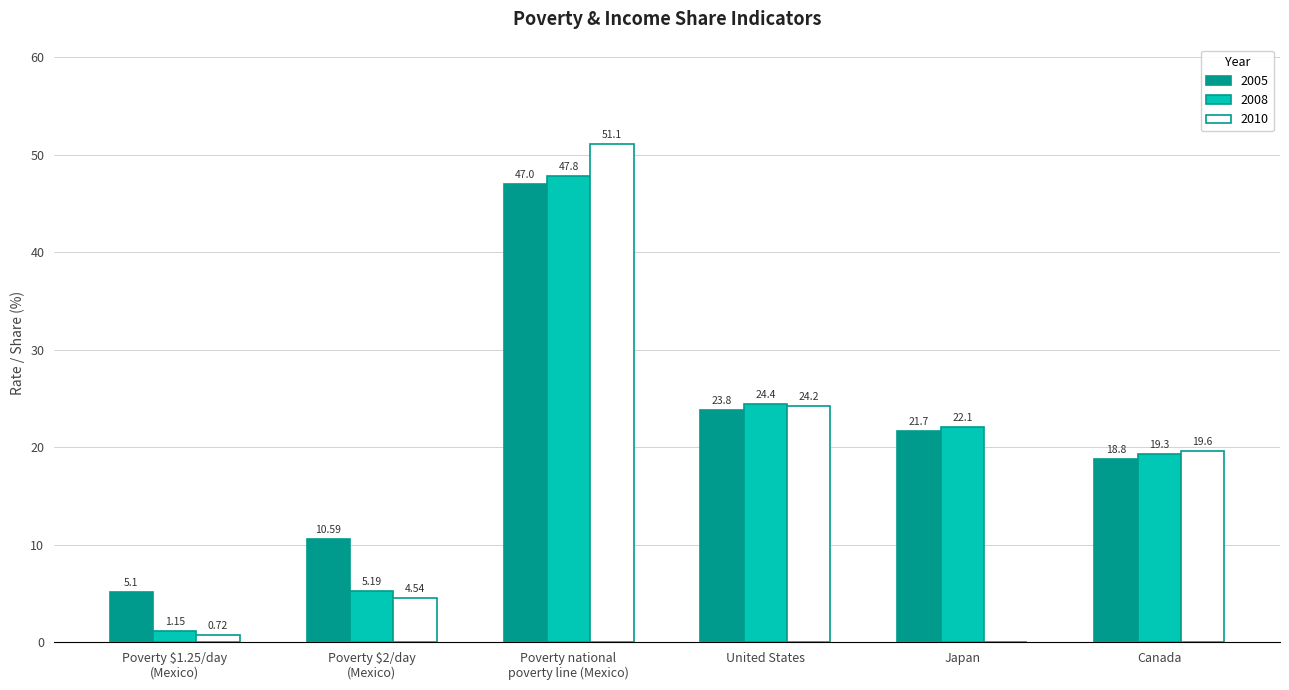

The 2005 series shows 23.8 at United States. True or false?

True